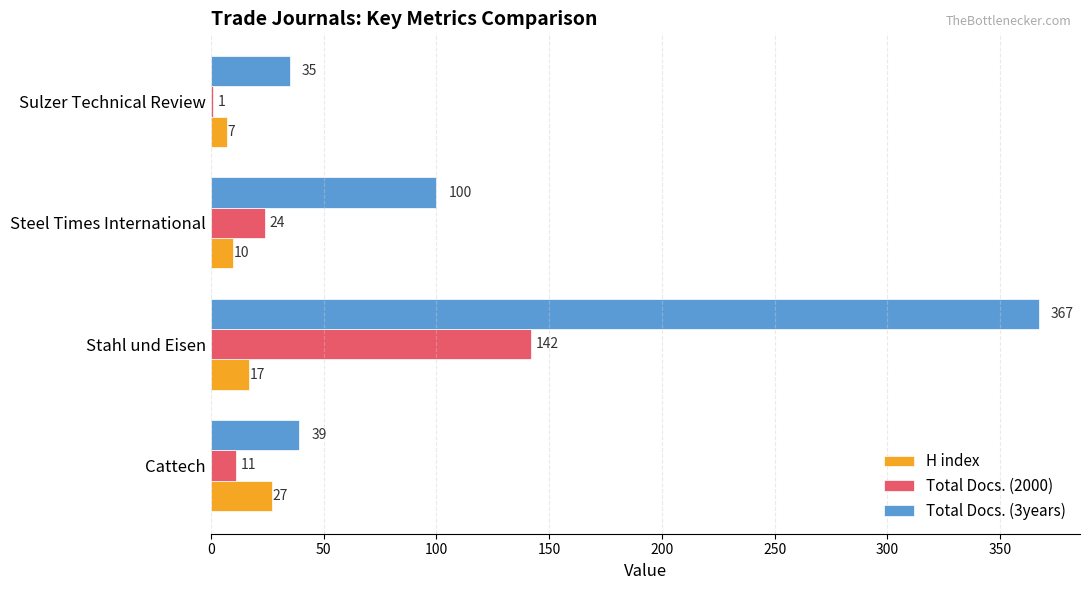

What is the sum of the Total Docs. (2000) values at Steel Times International and Cattech?

35